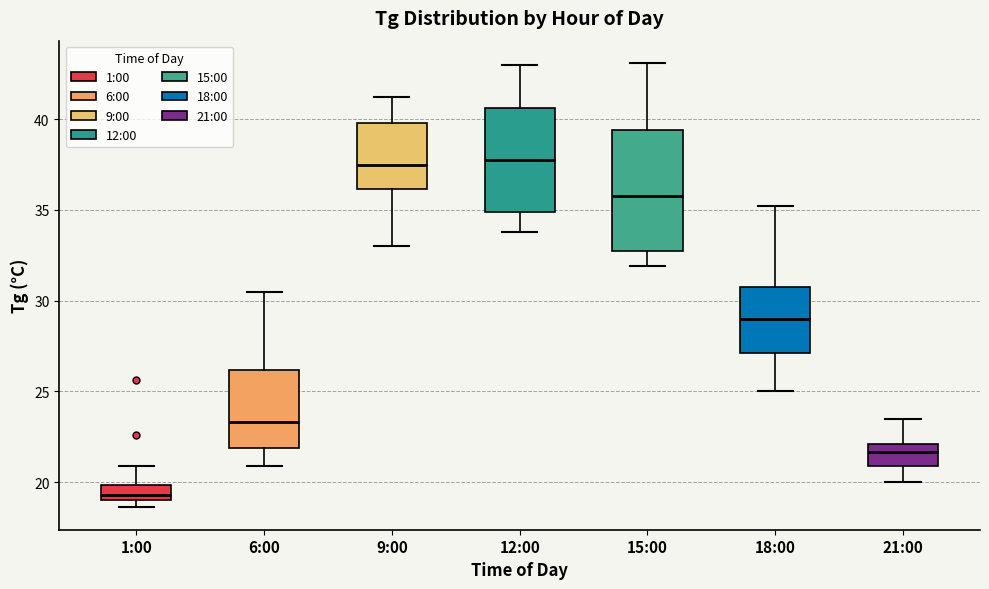

Where does the lower whisker of the box for 9:00 end on the y-axis? The values are not printed on the chart, so give them approximately, as read against the axis.

33.0